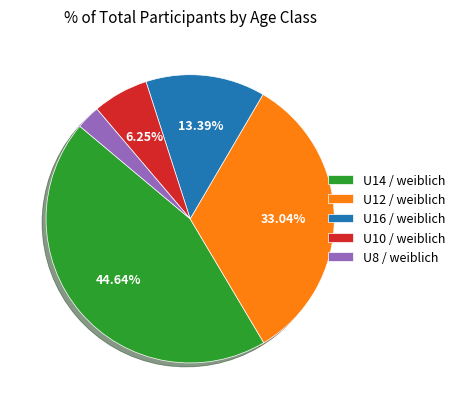

The U16 / weiblich slice represents 13% of the pie. True or false?

True